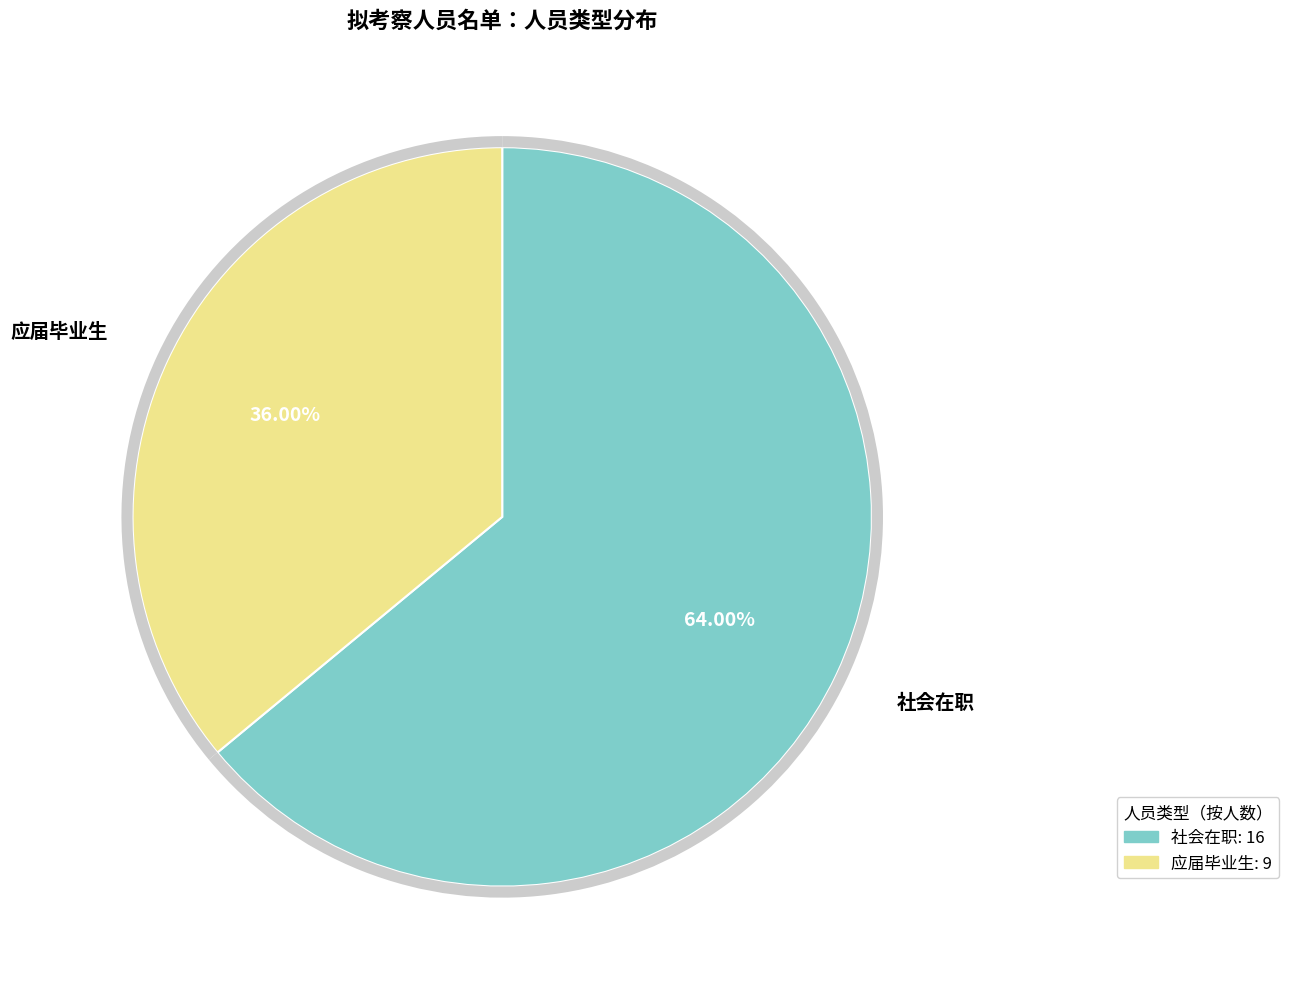

Which category has the biggest portion of the pie?

社会在职